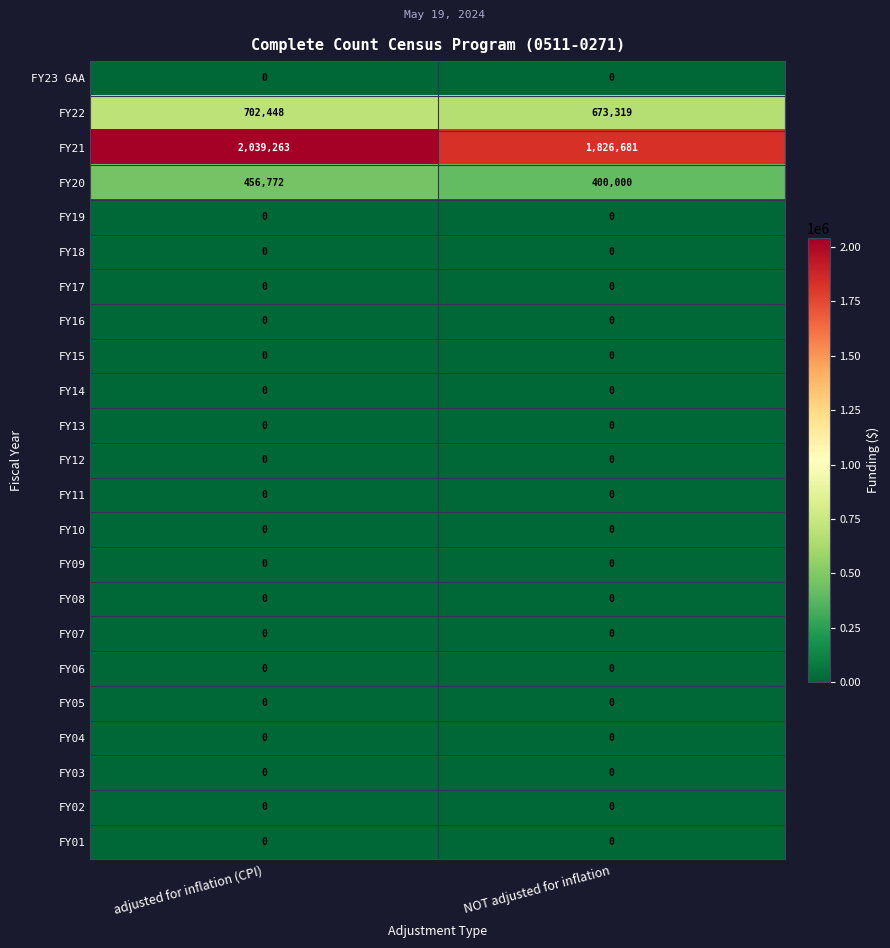

Between adjusted for inflation (CPI) and NOT adjusted for inflation, which series saw the biggest shift?

FY21